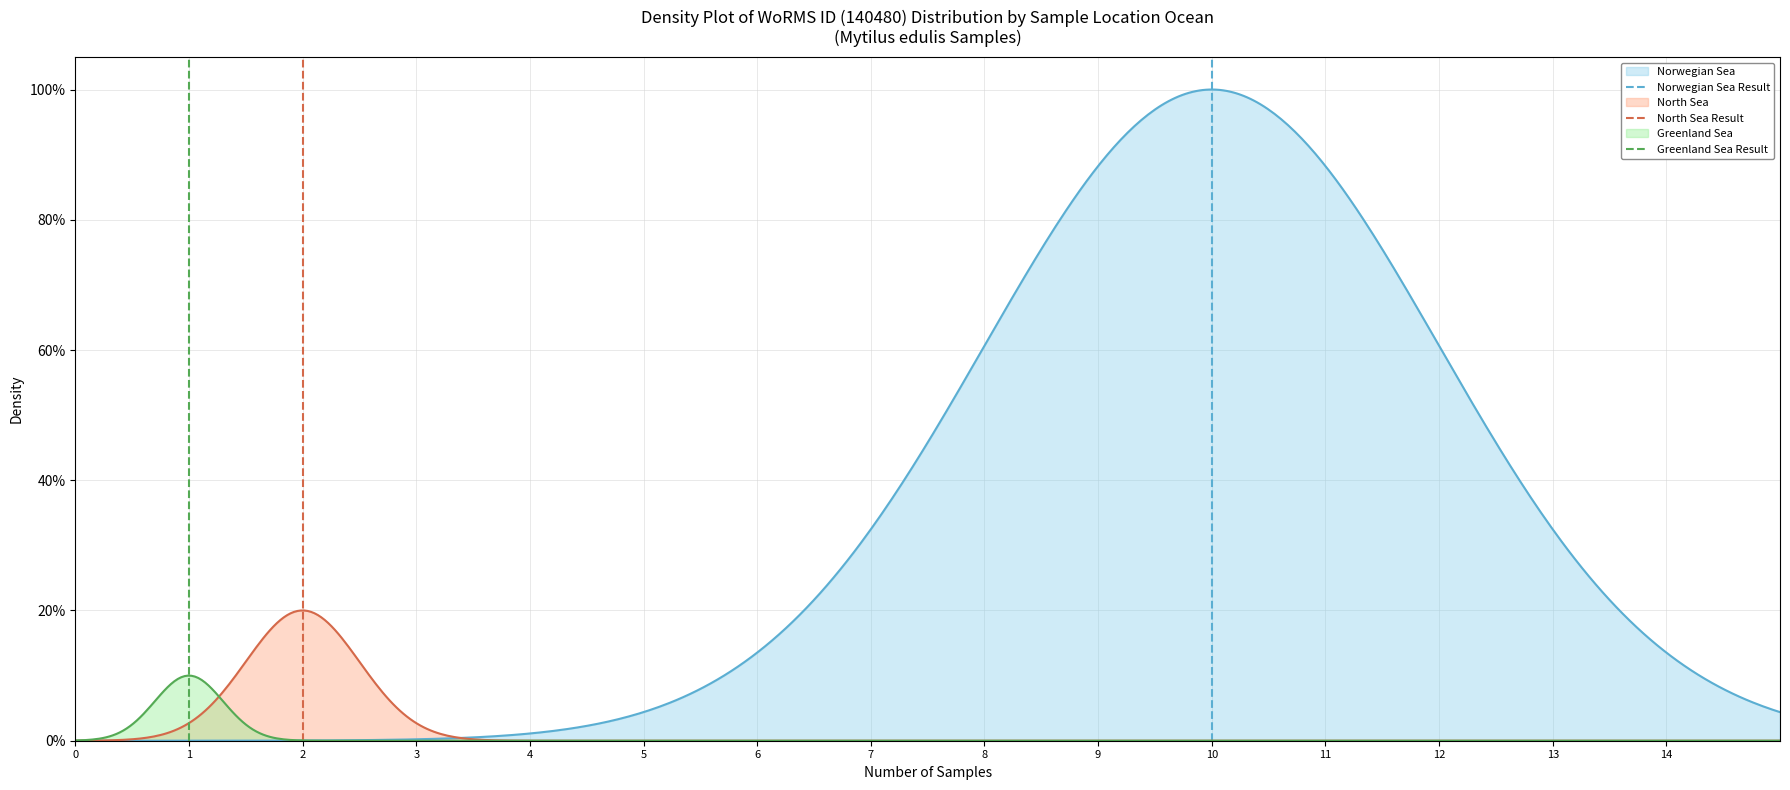

Between 0 and 1, which is larger?

1